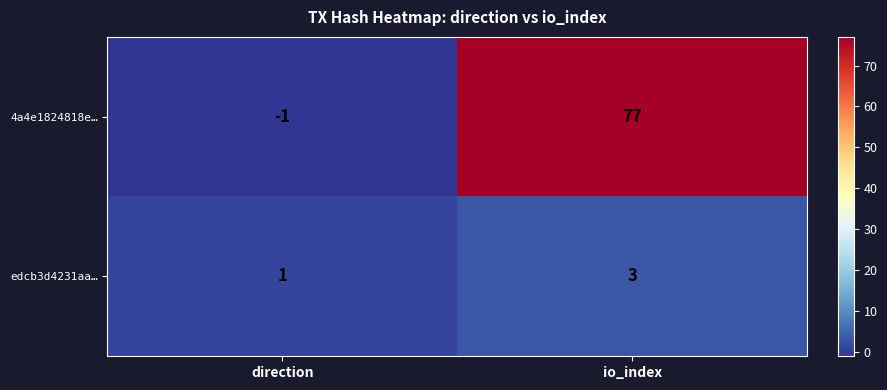

True or false: 4a4e1824818e… has a value of 18 at io_index.

False